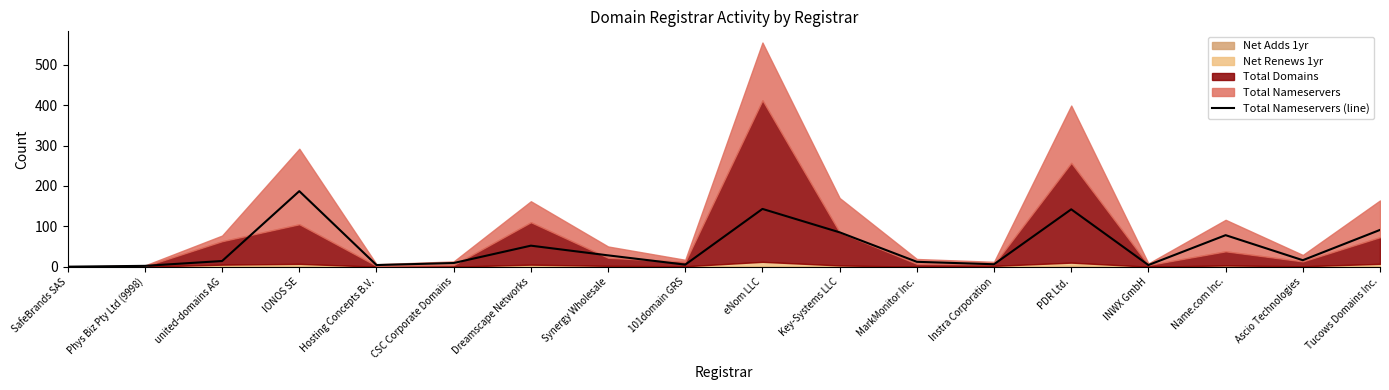

List the labels in order of value, smallest first.

SafeBrands SAS, Phys Biz Pty Ltd (9998), Hosting Concepts B.V., INWX GmbH, 101domain GRS, Instra Corporation, CSC Corporate Domains, MarkMonitor Inc., united-domains AG, Ascio Technologies, Synergy Wholesale, Dreamscape Networks, Name.com Inc., Key-Systems LLC, Tucows Domains Inc., PDR Ltd., eNom LLC, IONOS SE